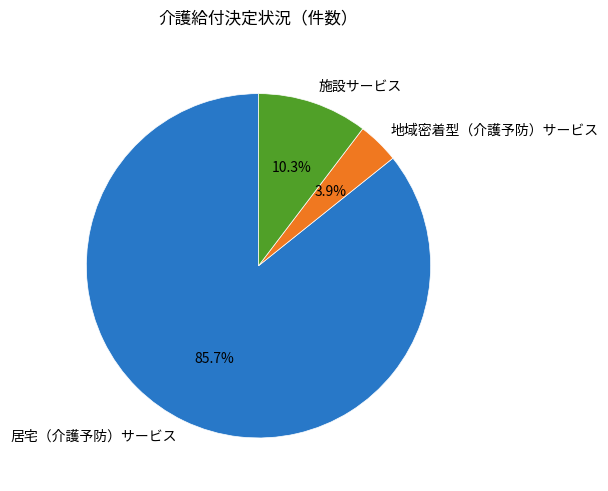

Which slice is the smallest?

地域密着型（介護予防）サービス